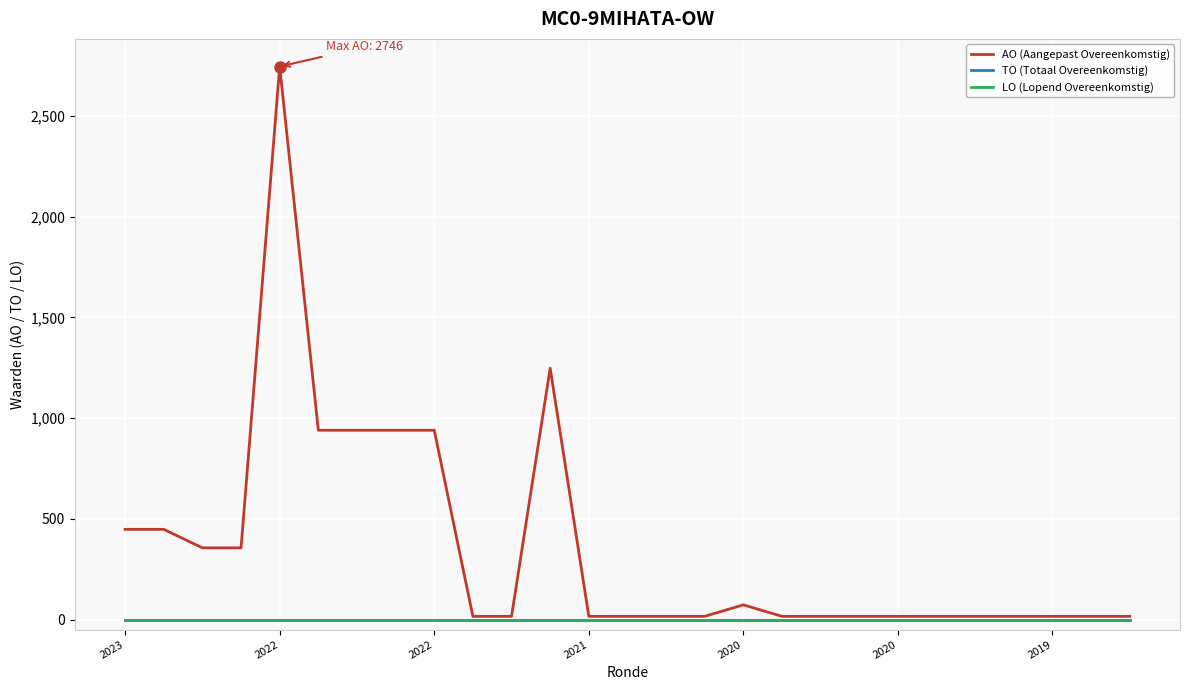

Does the chart display data point markers on the line(s)?

No